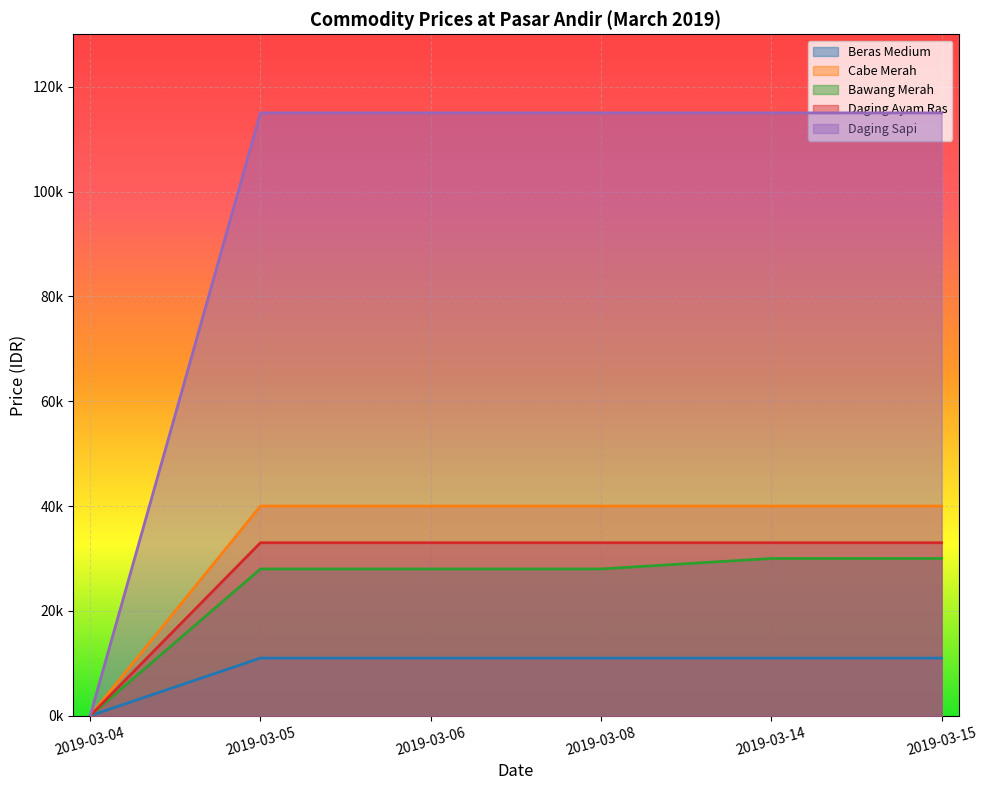

True or false: Bawang Merah and Daging Sapi intersect in this chart.

False